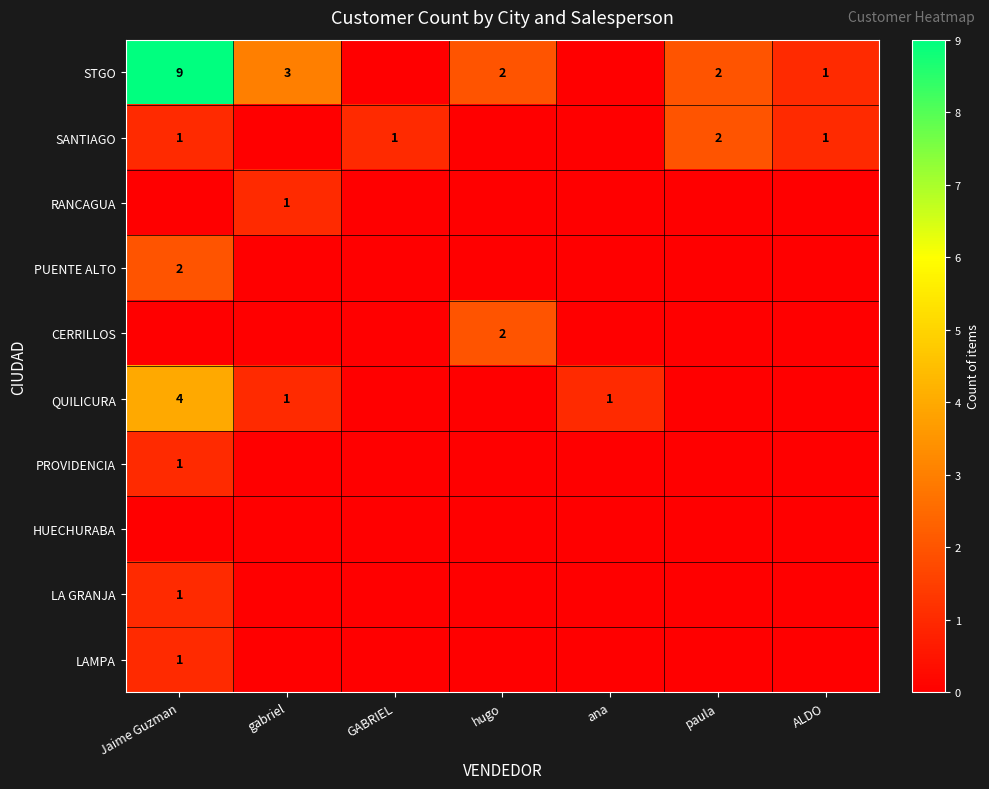

What is the spread (max minus min) of values at Jaime Guzman?

9